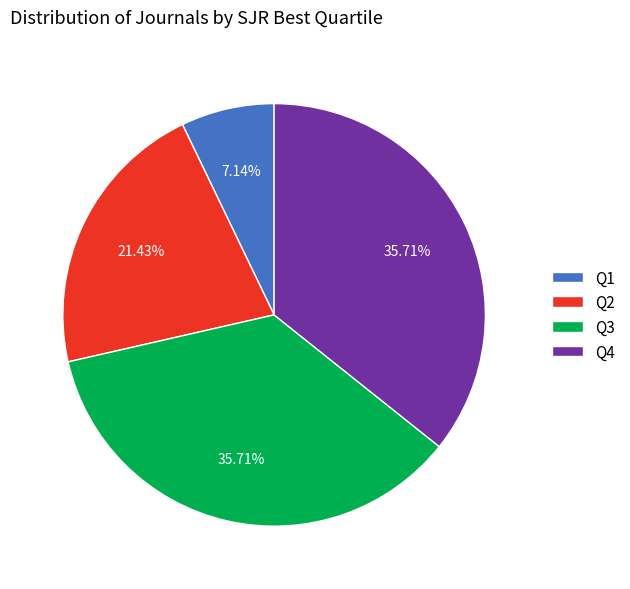

What is the ratio of the value at Q3 to the value at Q4?

1.0